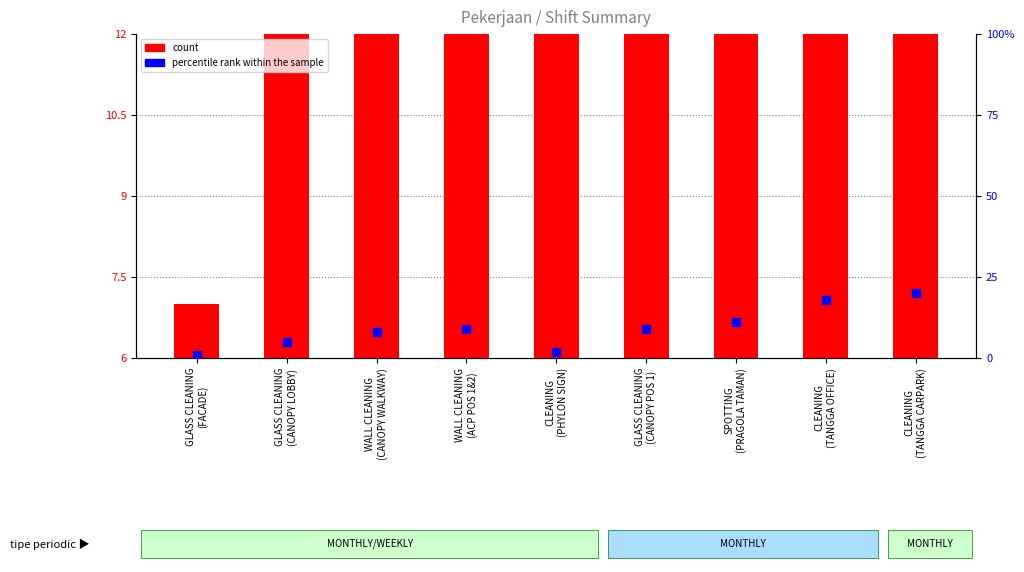

Which series contains the highest Y value?

percentile rank within the sample